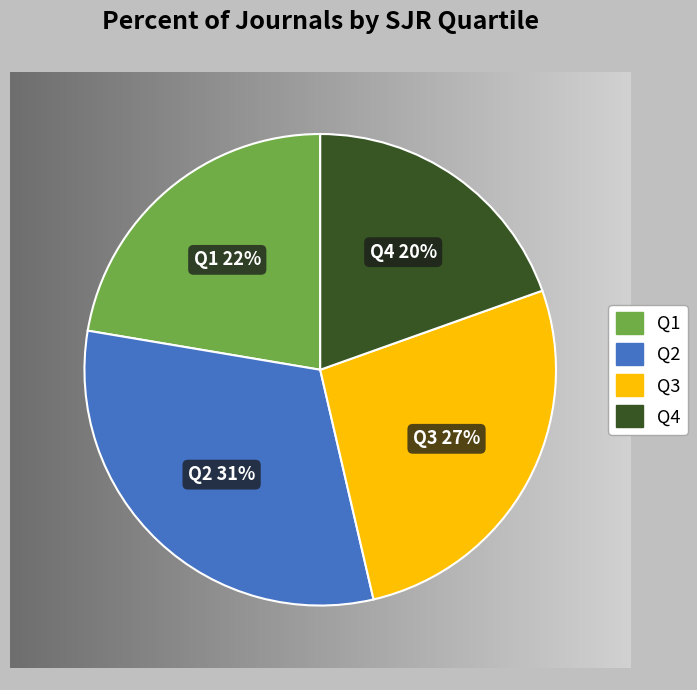

Between Q2 and Q1, which is larger?

Q2